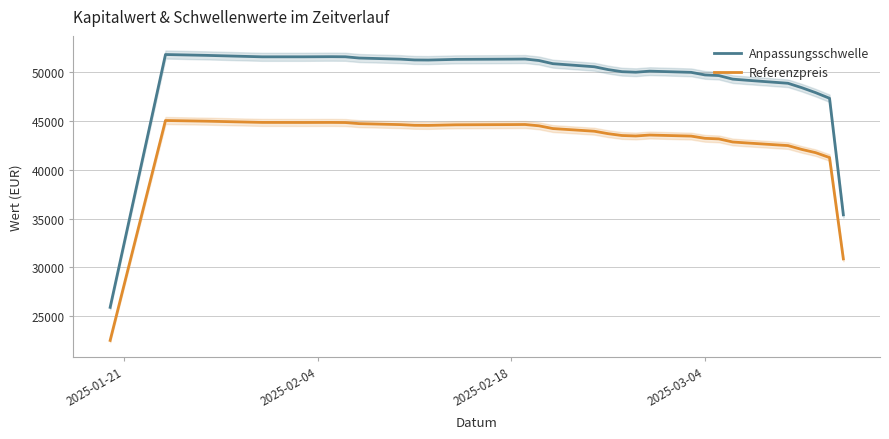

What is the difference between the maximum and second lowest values in the Anpassungsschwelle series?

16383.4